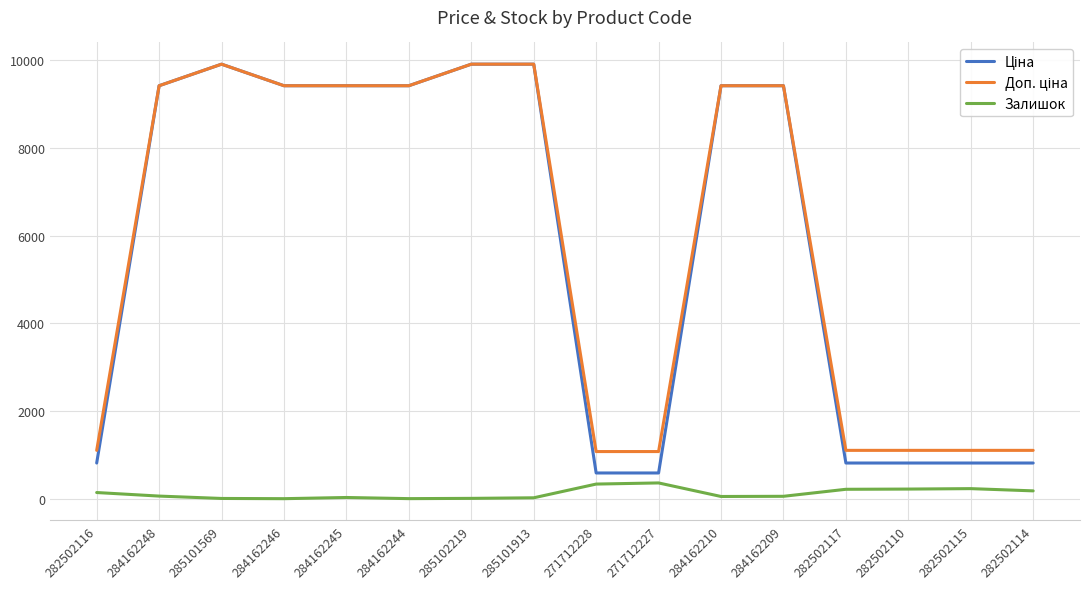

The Залишок series shows 229.0 at 282502115. True or false?

True